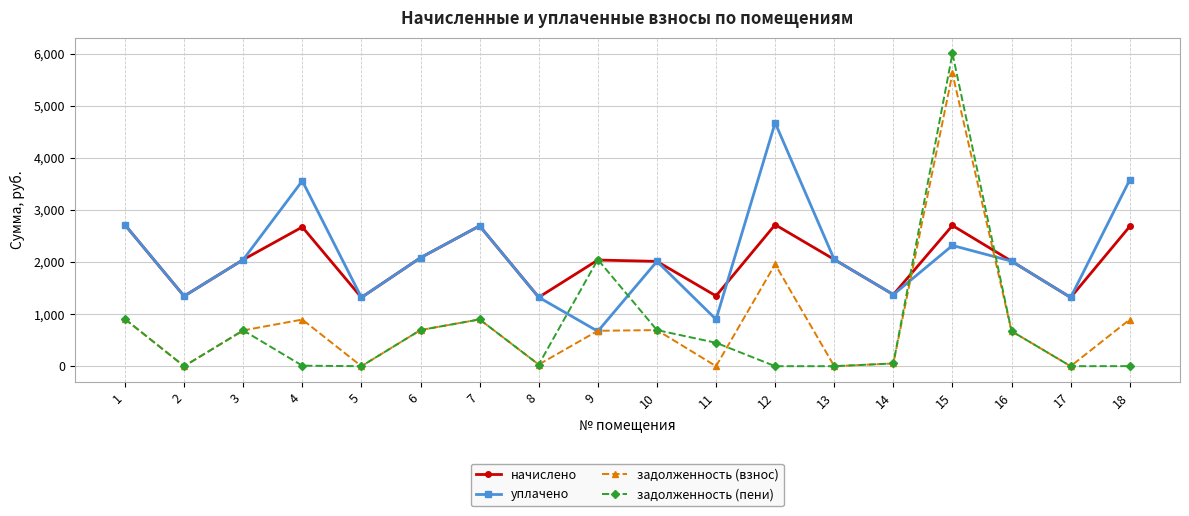

What is the value of the задолженность (взнос) point at the 14th from the left?

52.6